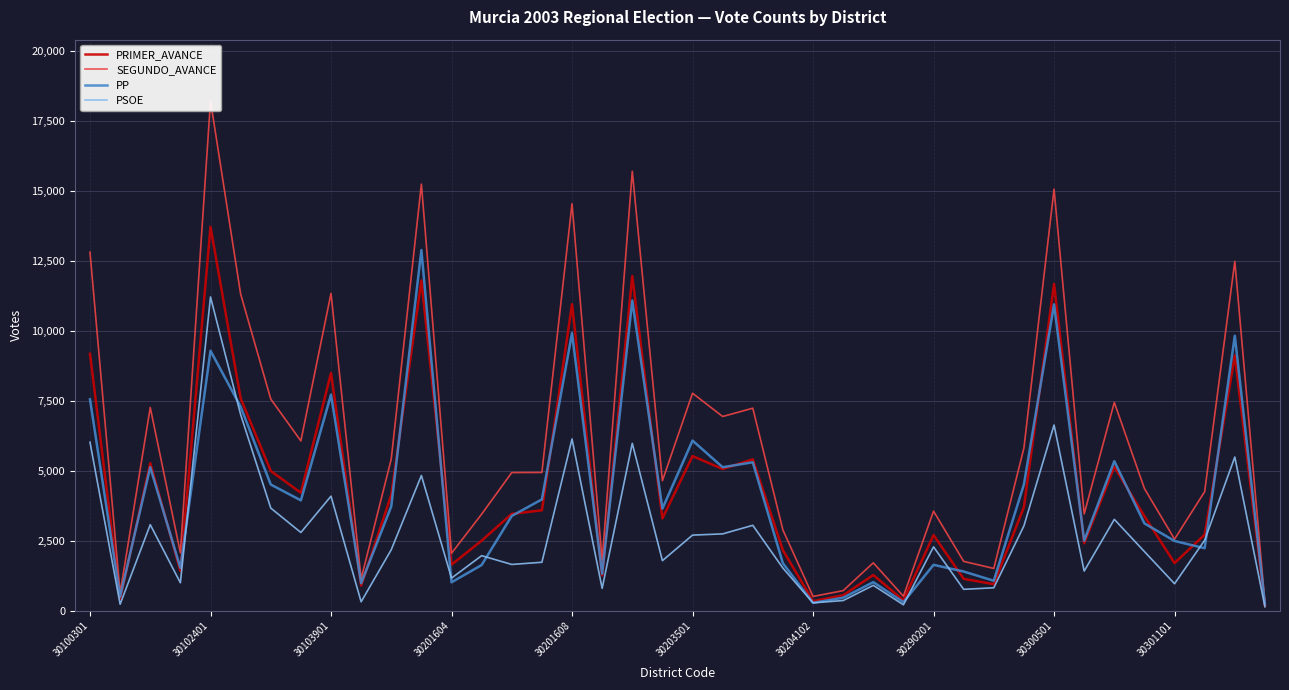

What is the value of the PP point at the 30th from the left?

1402